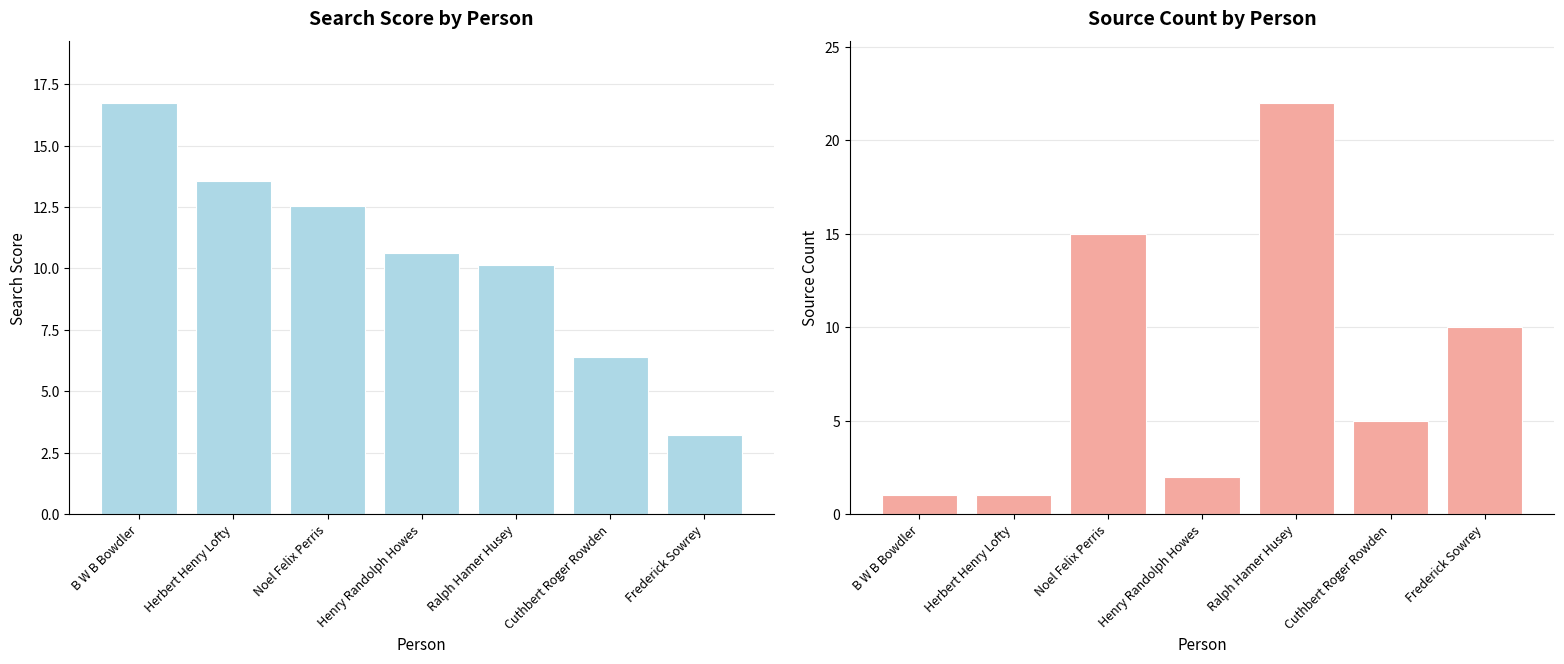

True or false: Source Count has a value of 5.0 at Cuthbert Roger Rowden.

True